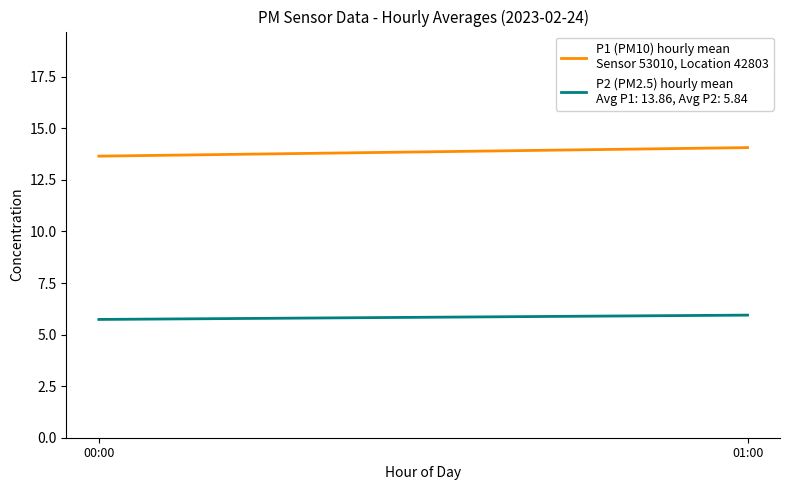

Between 00:00 and 01:00, which is larger?

01:00